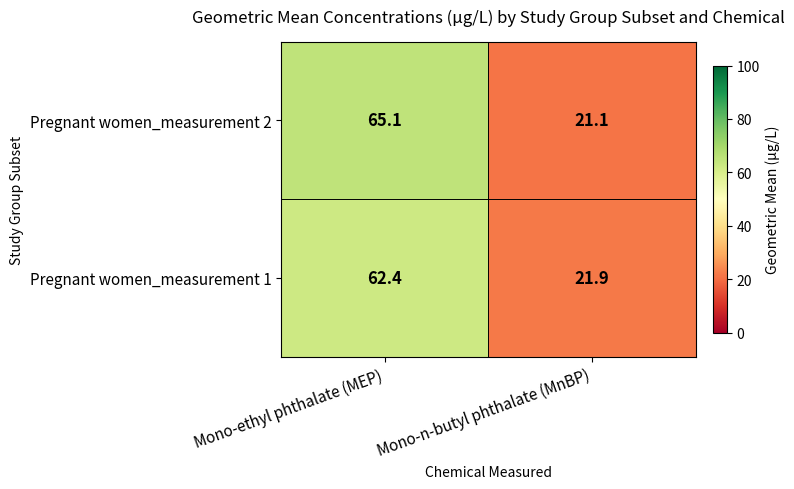

Which series has the largest total across all categories?

Pregnant women_measurement 2